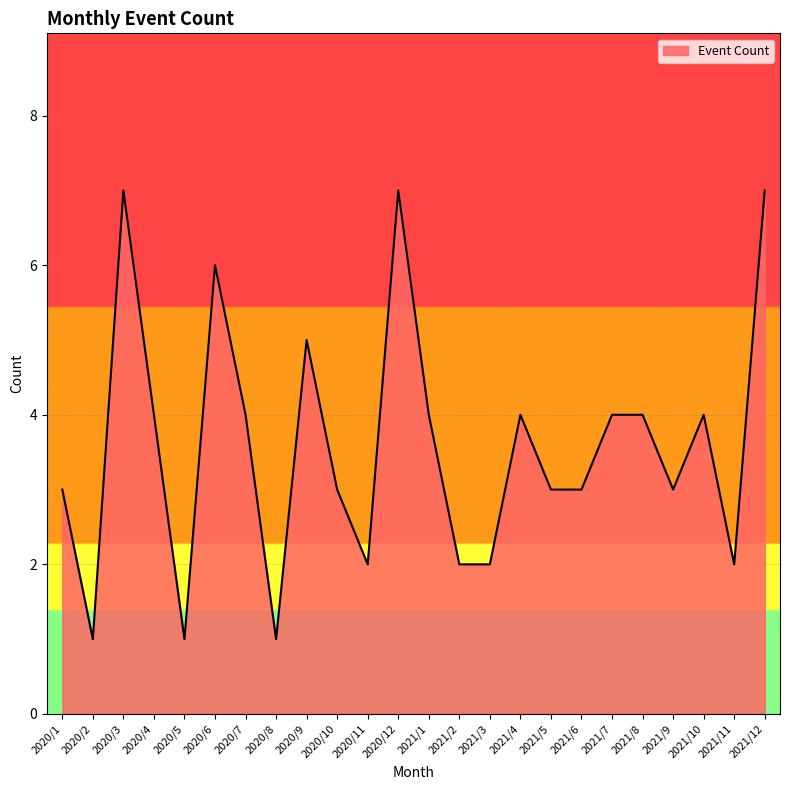

What is the maximum value shown in the chart?

7